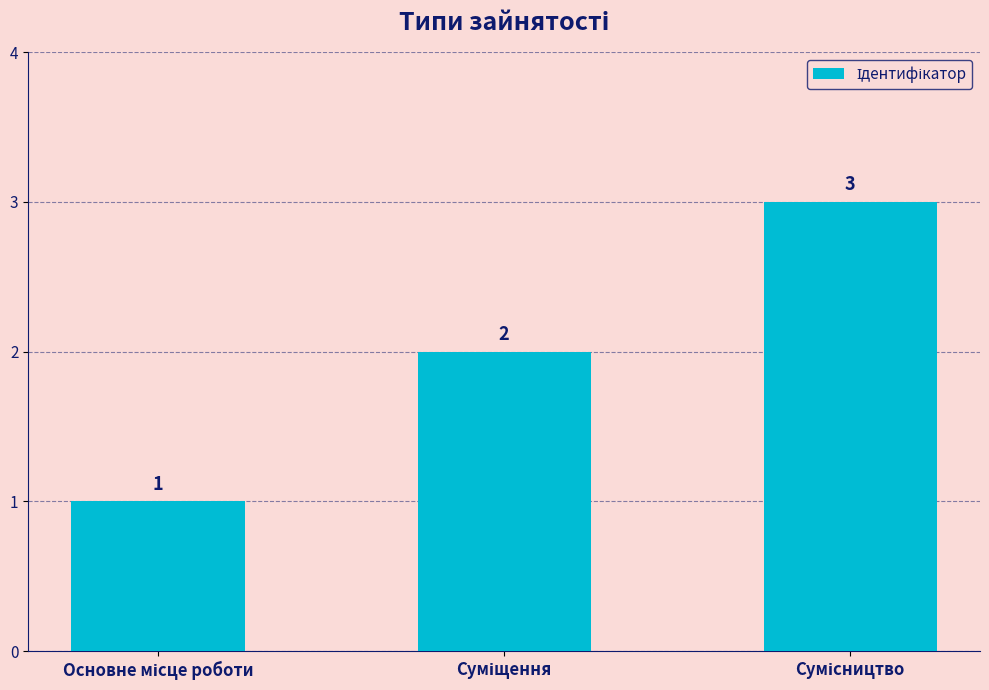

Count the values in the range 1 to 3.

3